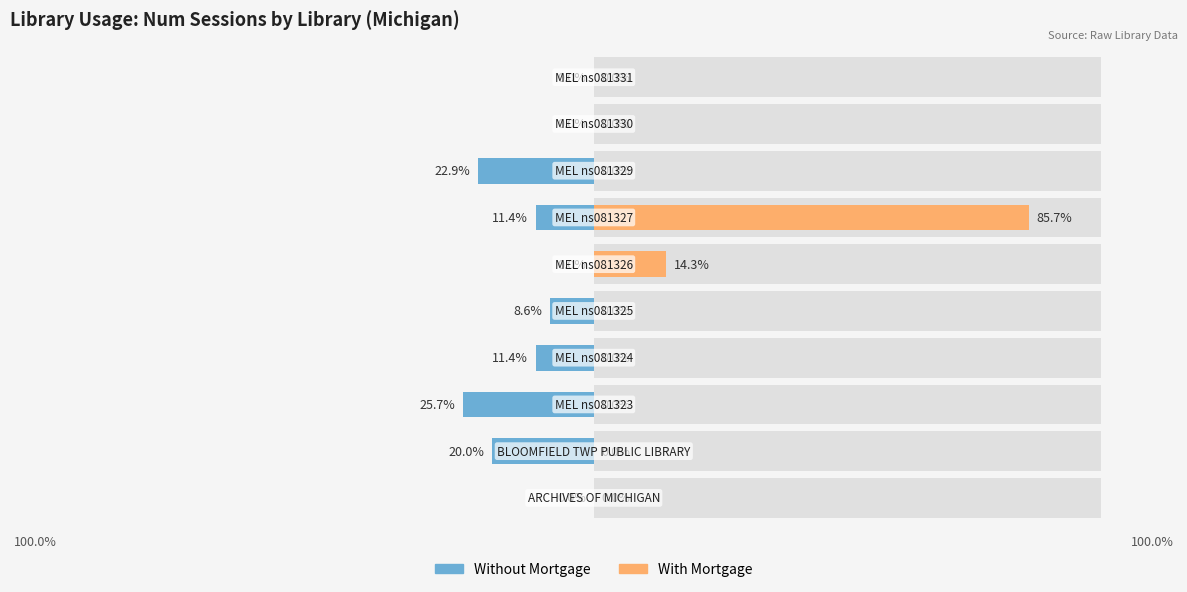

What is the value of the With Mortgage bar at the 7th from the left?

85.7